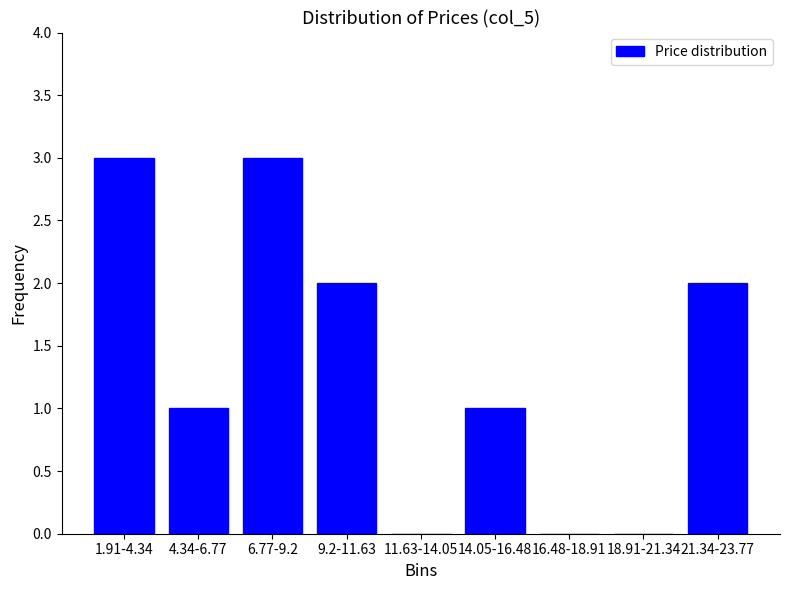

Reading right to left, list all the values displayed in this chart.

21.34-23.77=2	18.91-21.34=0	16.48-18.91=0	14.05-16.48=1	11.63-14.05=0	9.2-11.63=2	6.77-9.2=3	4.34-6.77=1	1.91-4.34=3